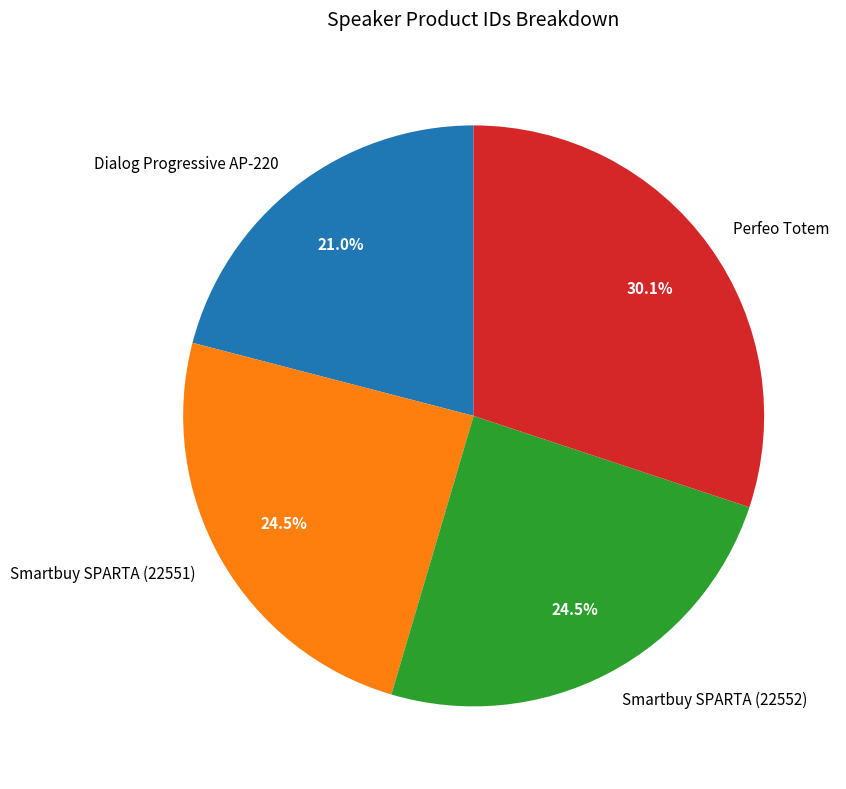

Does Smartbuy SPARTA (22551) represent more than half of the total?

No